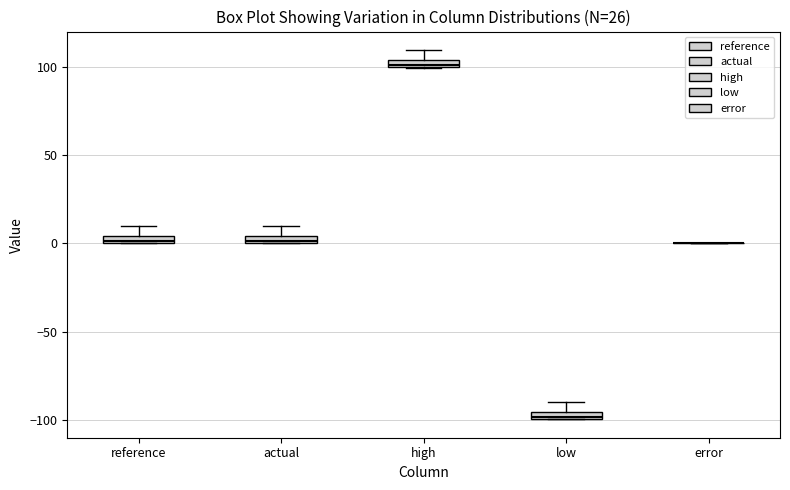

Where does the upper whisker of the box for actual end on the y-axis? The values are not printed on the chart, so give them approximately, as read against the axis.

10